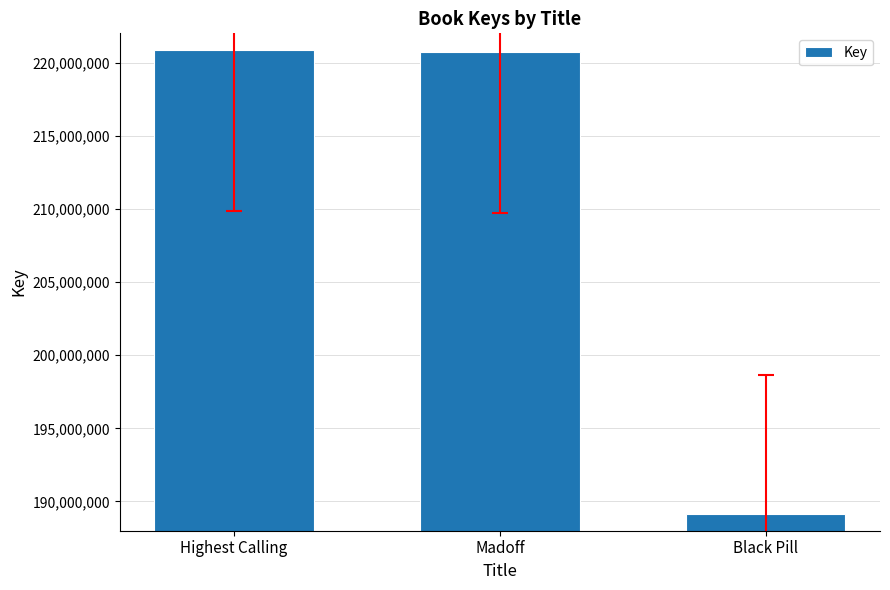

Which category has the lowest value across all series?

Black Pill